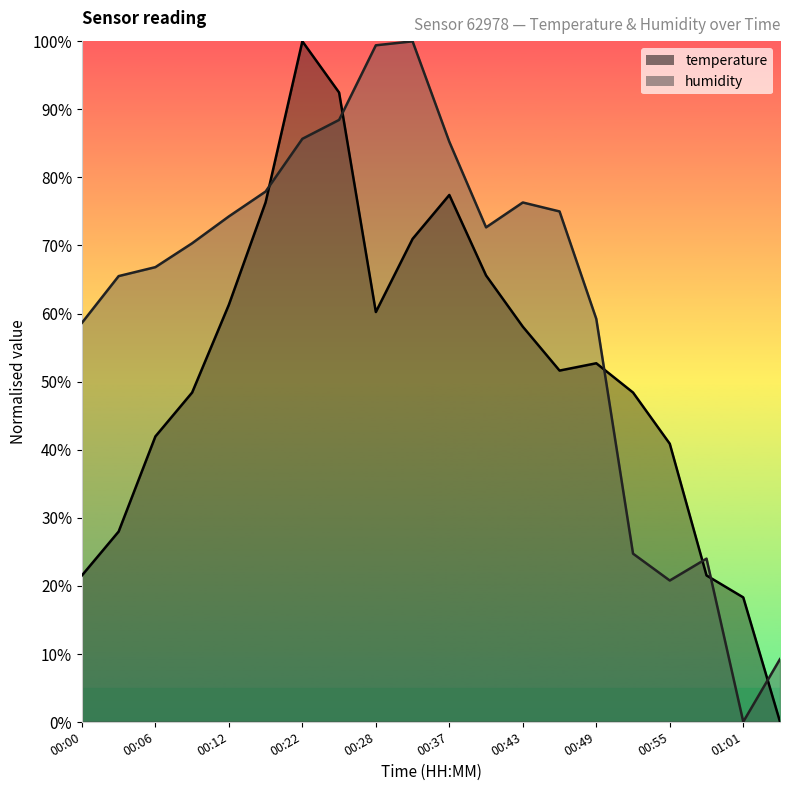

Is it true that humidity equals 77.9 at 00:19?

True